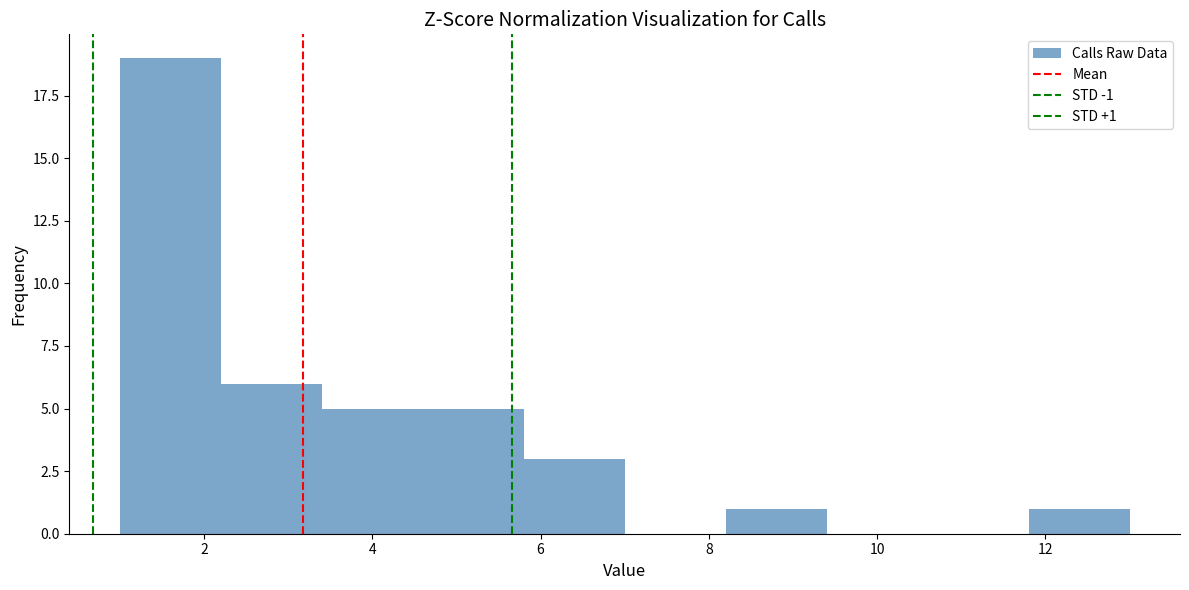

Which range on the x-axis has the tallest bar?

1.0 to 2.2